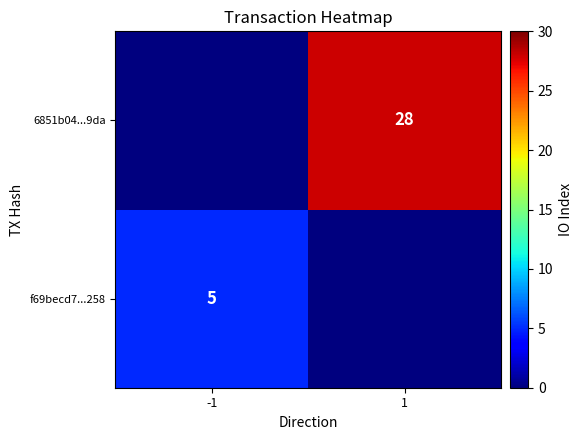

The 6851b04...9da series shows 28 at 1. True or false?

True